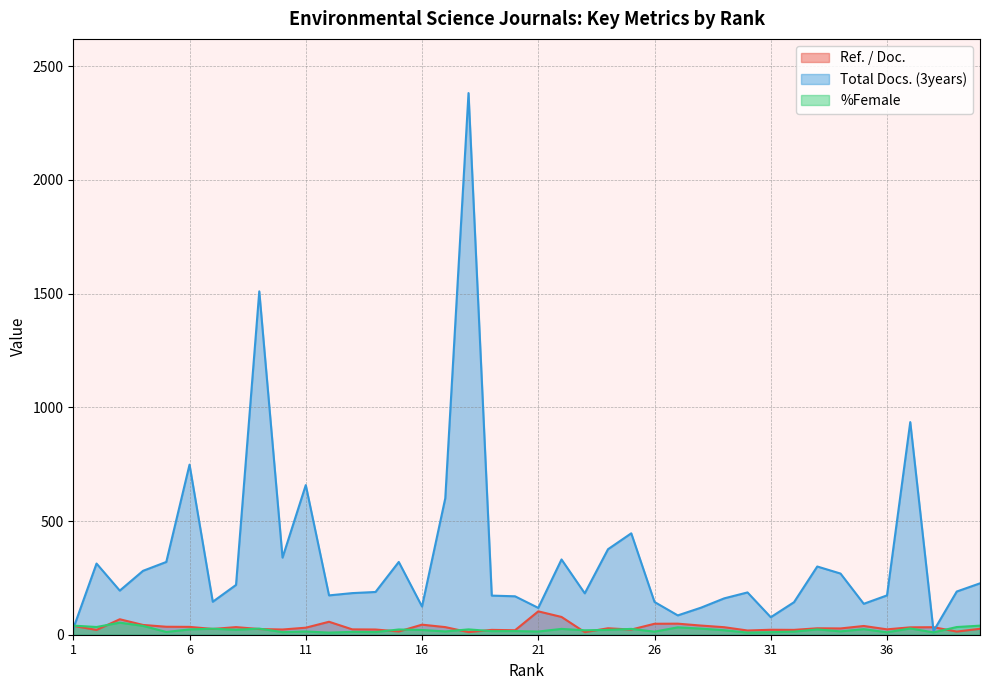

True or false: %Female has a value of 9.5 at 24.

False